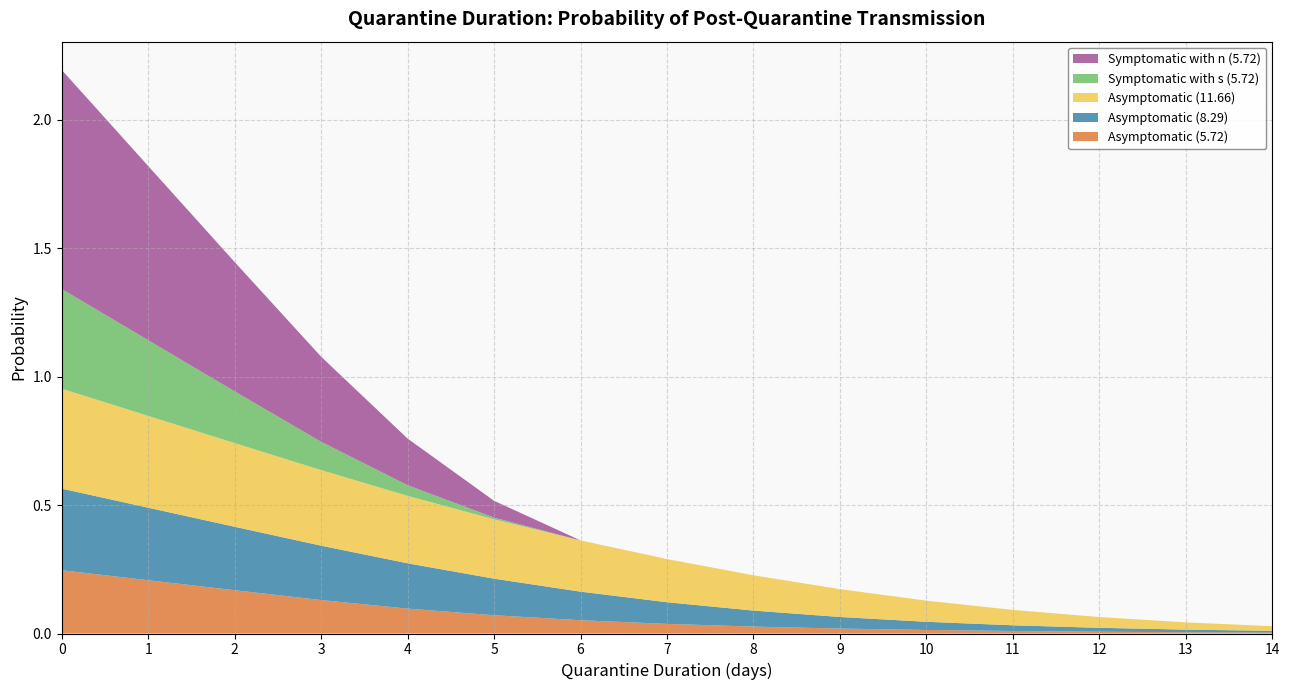

Reading right to left, list all the values displayed in this chart.

Asymptomatic (5.72): 14=0.0	13=0.0	12=0.0	11=0.0	10=0.0	9=0.0	8=0.0	7=0.0	6=0.1	5=0.1	4=0.1	3=0.1	2=0.2	1=0.2	0=0.2
Asymptomatic (8.29): 14=0.0	13=0.0	12=0.0	11=0.0	10=0.0	9=0.0	8=0.1	7=0.1	6=0.1	5=0.1	4=0.2	3=0.2	2=0.2	1=0.3	0=0.3
Asymptomatic (11.66): 14=0.0	13=0.0	12=0.0	11=0.1	10=0.1	9=0.1	8=0.1	7=0.2	6=0.2	5=0.2	4=0.3	3=0.3	2=0.3	1=0.4	0=0.4
Symptomatic with s (5.72): 14=0.0	13=0.0	12=0.0	11=0.0	10=0.0	9=0.0	8=0.0	7=0.0	6=0.0	5=0.0	4=0.0	3=0.1	2=0.2	1=0.3	0=0.4
Symptomatic with n (5.72): 14=0.0	13=0.0	12=0.0	11=0.0	10=0.0	9=0.0	8=0.0	7=0.0	6=0.0	5=0.1	4=0.2	3=0.3	2=0.5	1=0.7	0=0.9